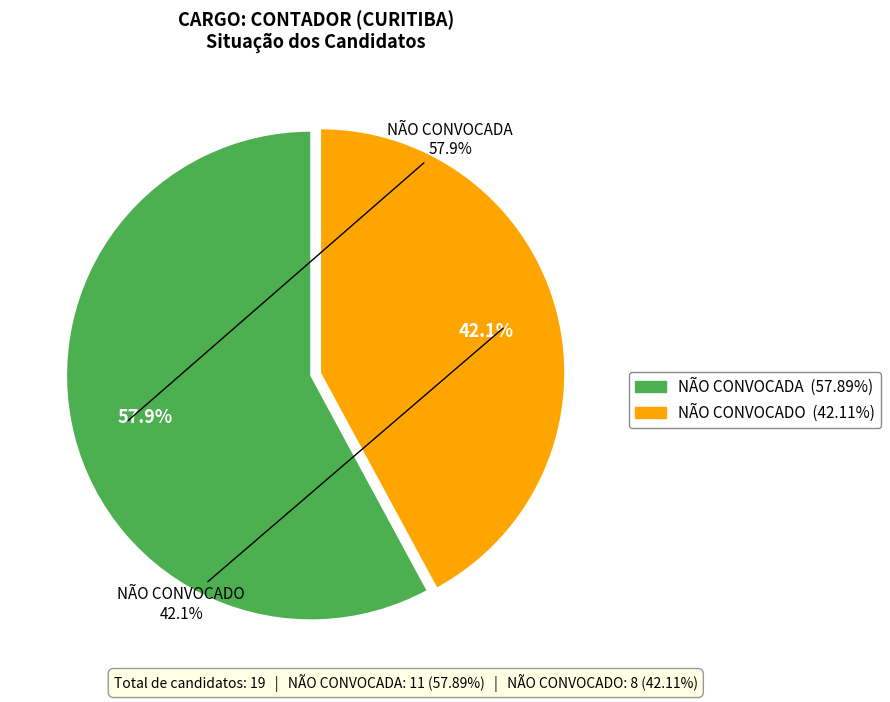

To the nearest percent, what is the difference between the largest and smallest slice percentages?

16%